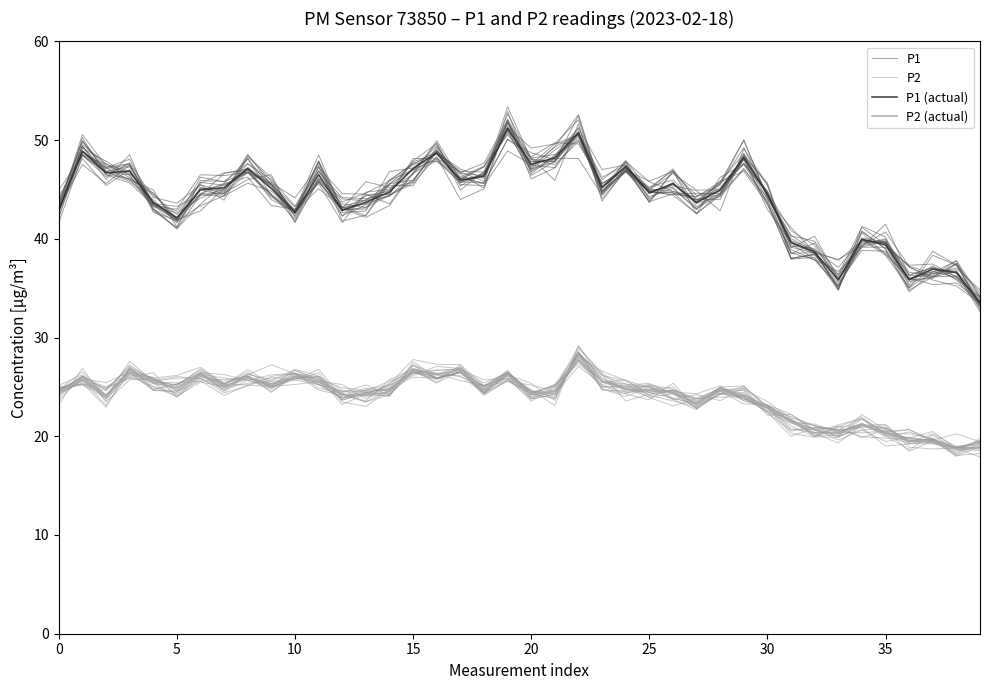

Which series changed the most between 12 and 32?

P1